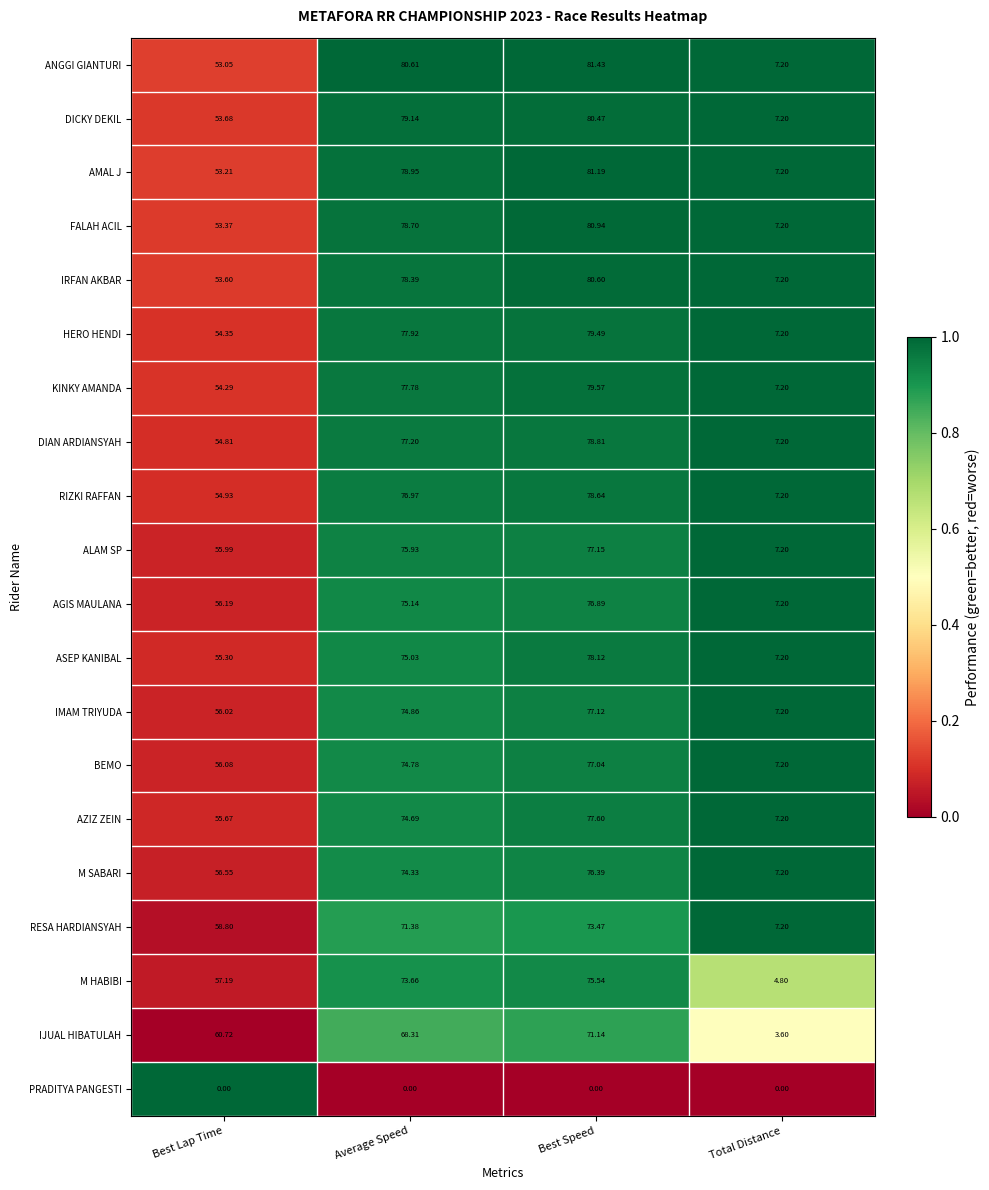

At which category does the chart reach its peak across all series?

Best Speed